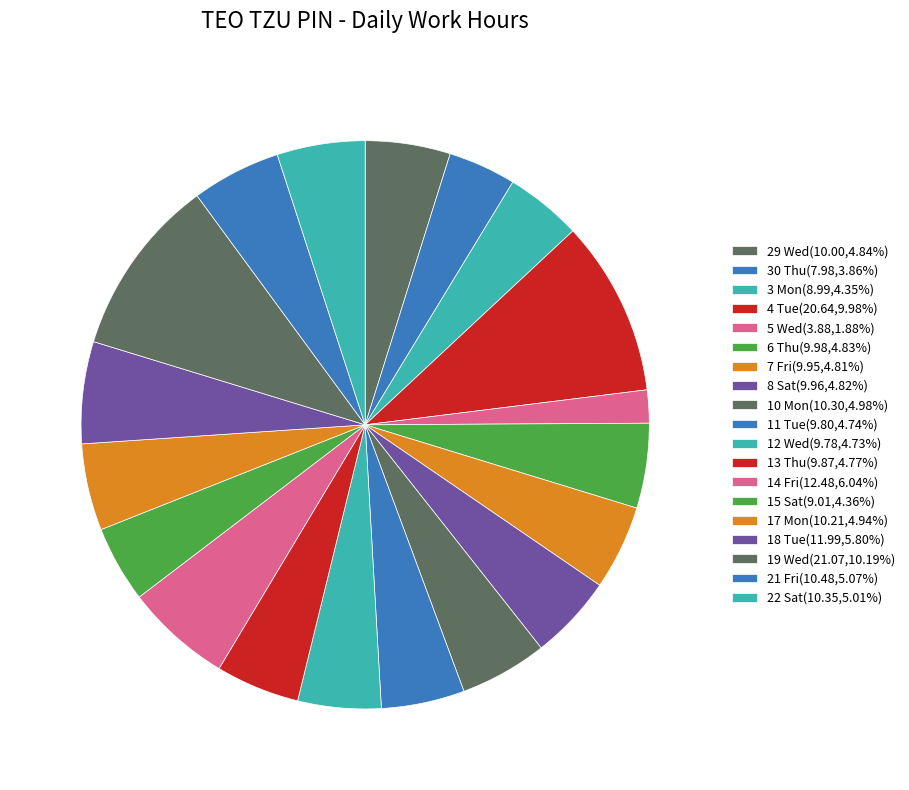

Does 15 Sat account for over 50% of the chart?

No